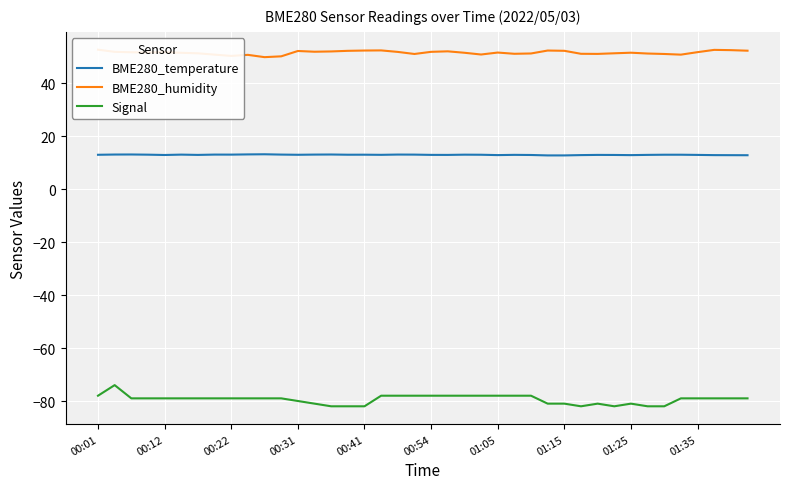

True or false: BME280_temperature and Signal intersect in this chart.

False